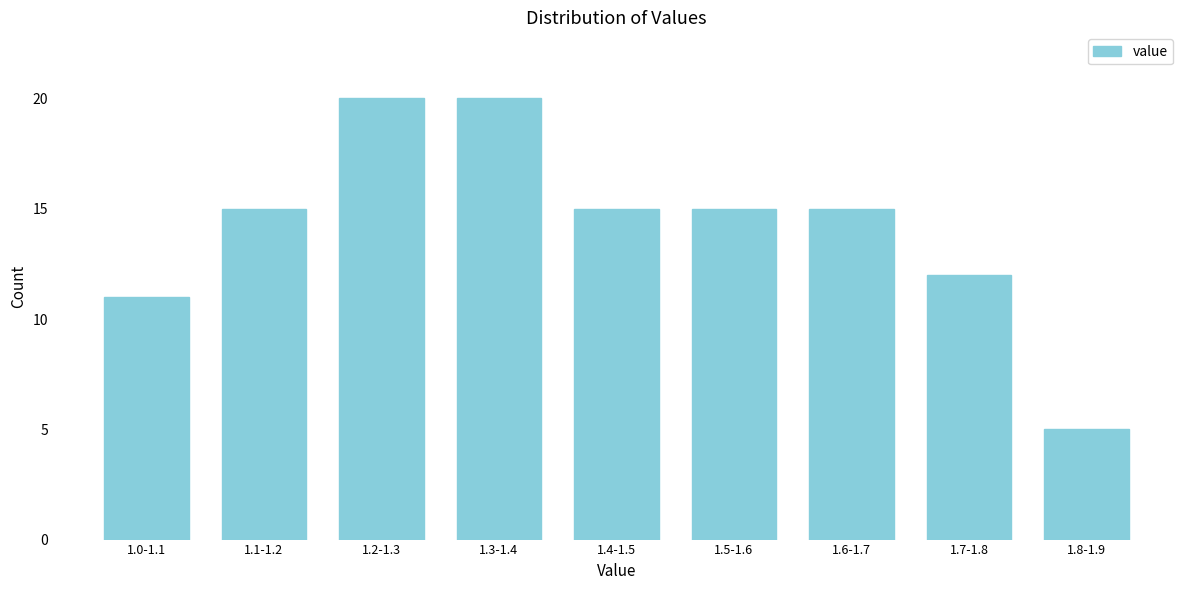

Reading left to right, extract all data points from this chart.

1.0-1.1=11	1.1-1.2=15	1.2-1.3=20	1.3-1.4=20	1.4-1.5=15	1.5-1.6=15	1.6-1.7=15	1.7-1.8=12	1.8-1.9=5